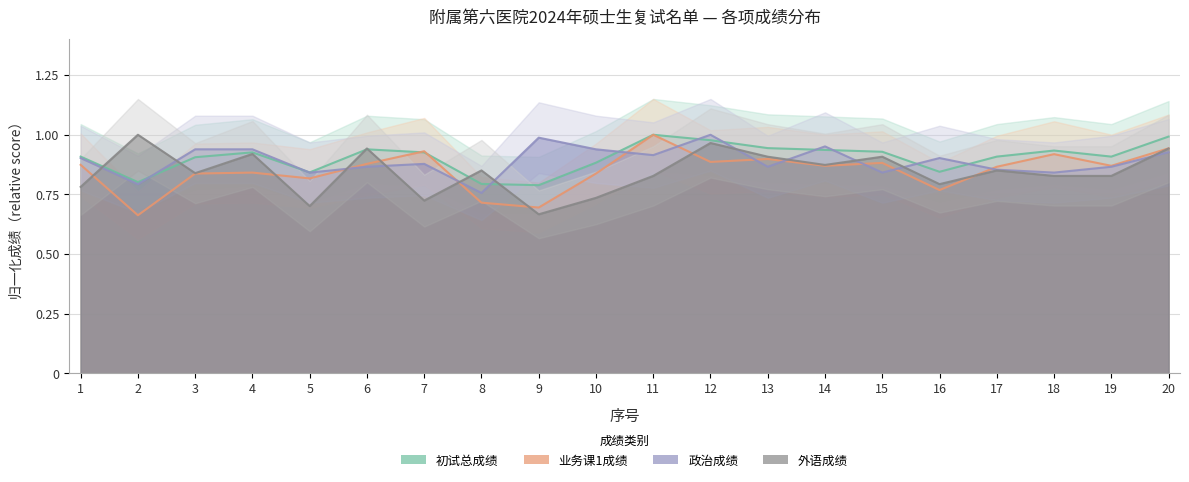

Which series has the largest range (max minus min)?

业务课1成绩